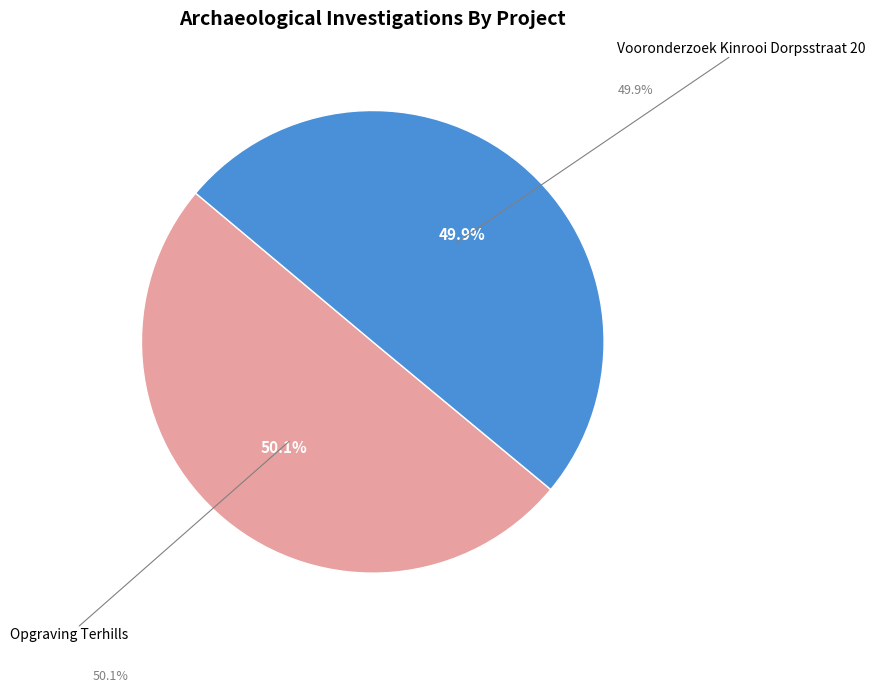

Does any single category account for the majority?

Yes